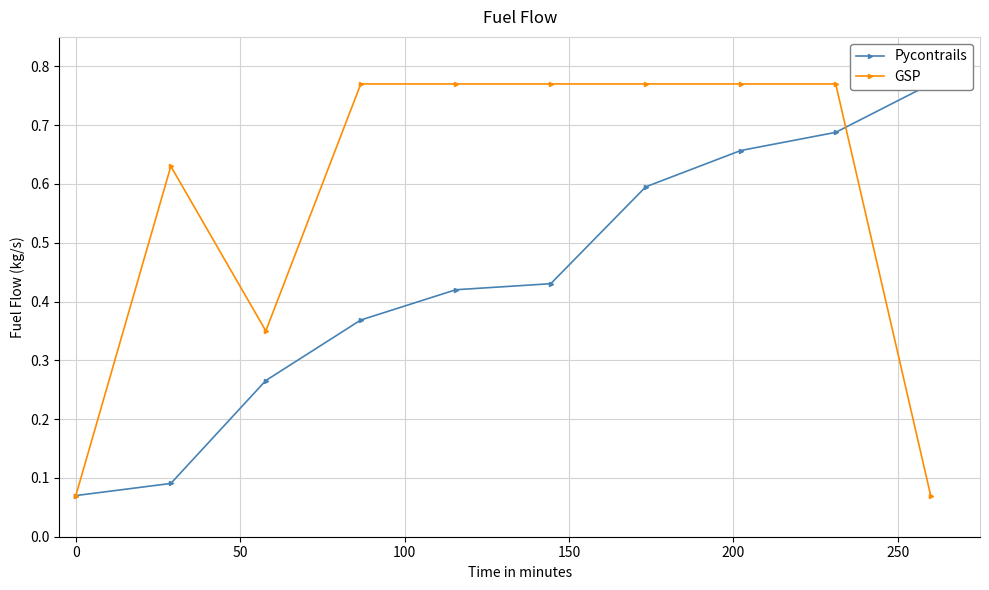

How many data points does each series have?

10